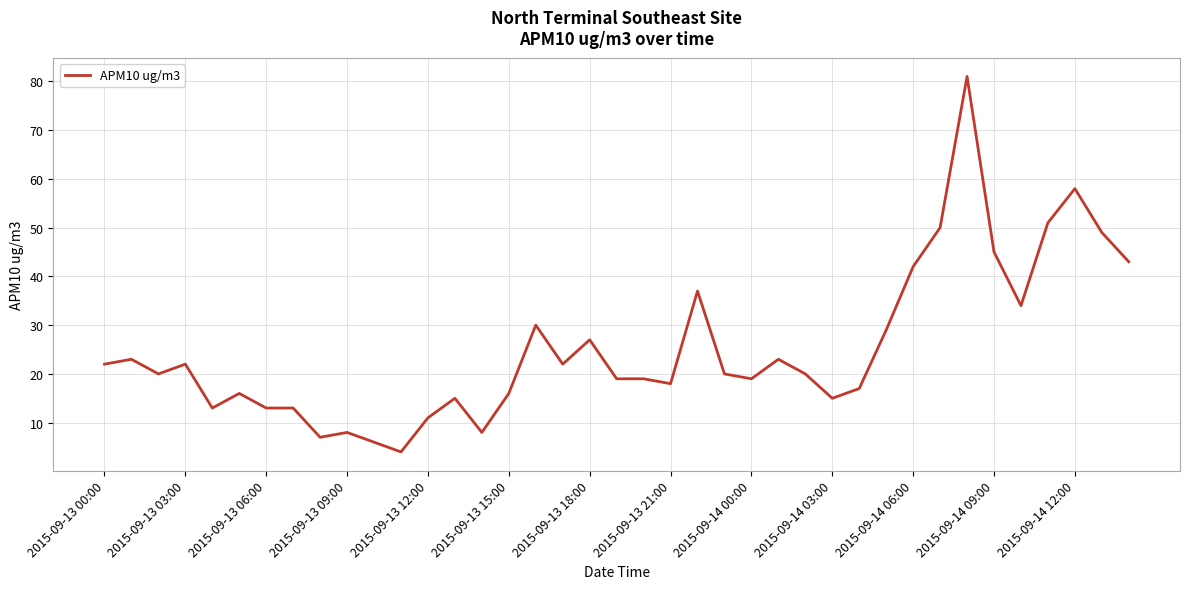

How many series are shown in this chart?

1